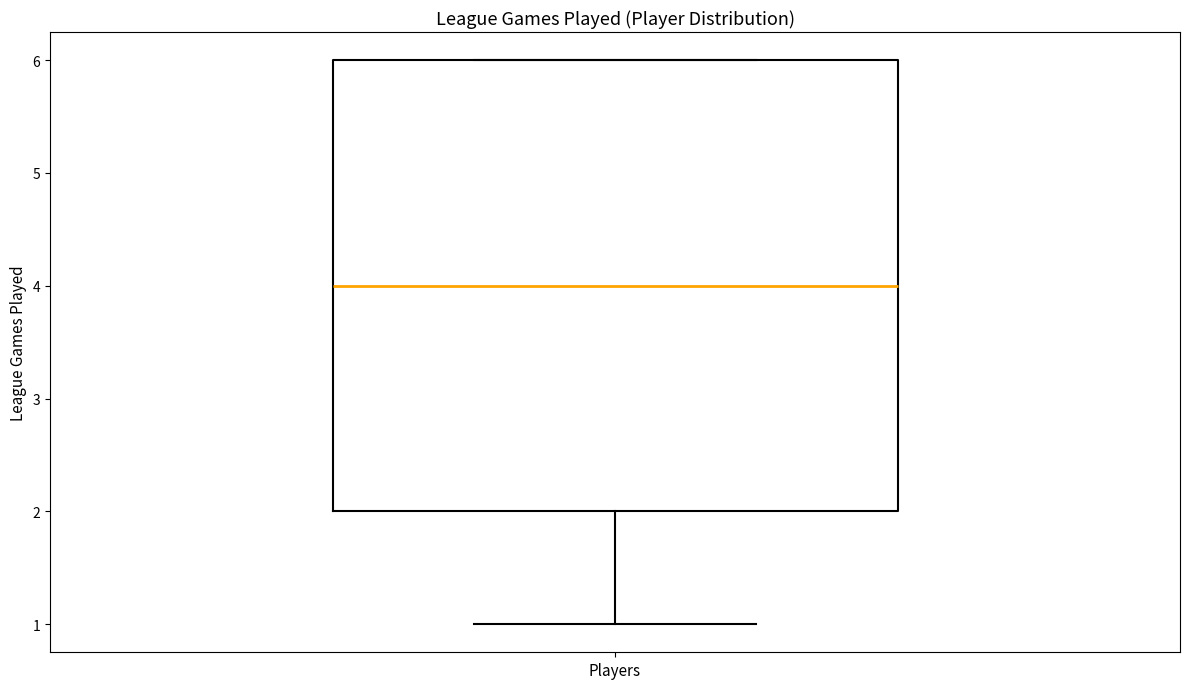

Read this box plot against the y-axis: the position of the median line, the range covered by the box, and the ends of both whiskers. The values are not printed on the chart, so give them approximately, as read against the axis.

median 4, box 2 to 6, whiskers 1 to 6